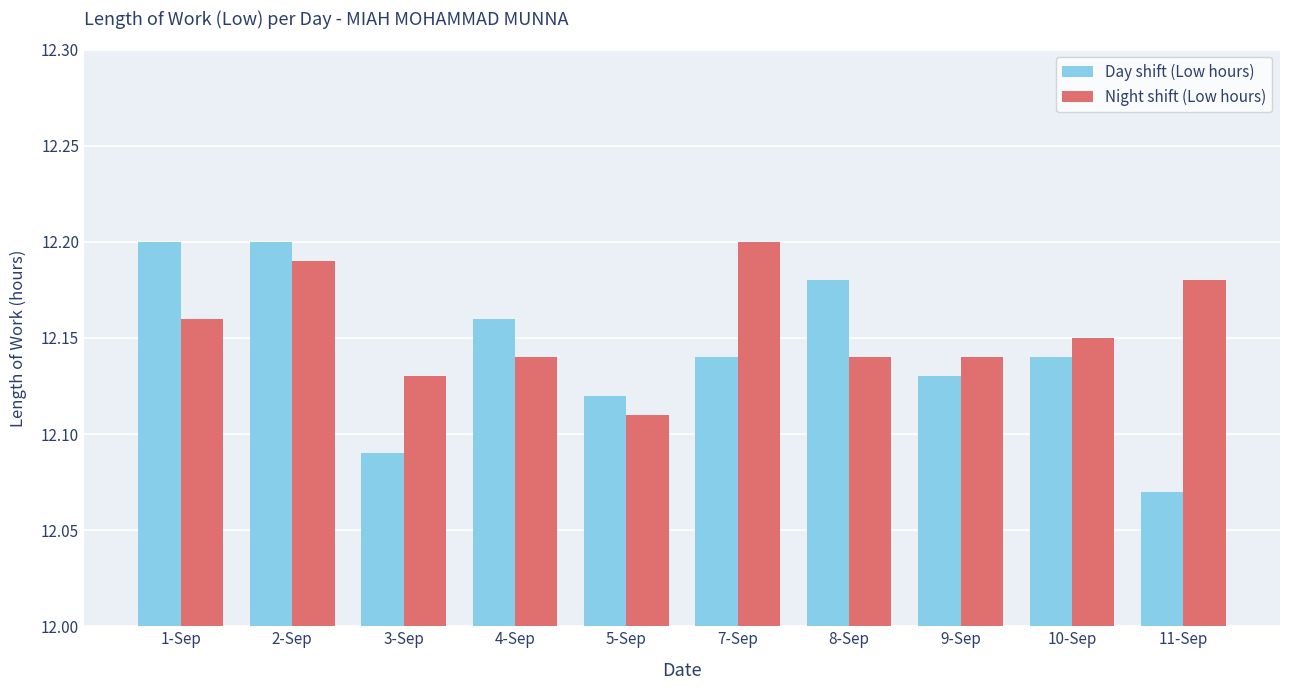

The Night shift (Low hours) series shows 19.4 at 11-Sep. True or false?

False